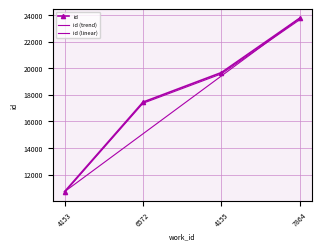

List the series in order of their peak value, lowest first.

id (trend), id, id (linear)